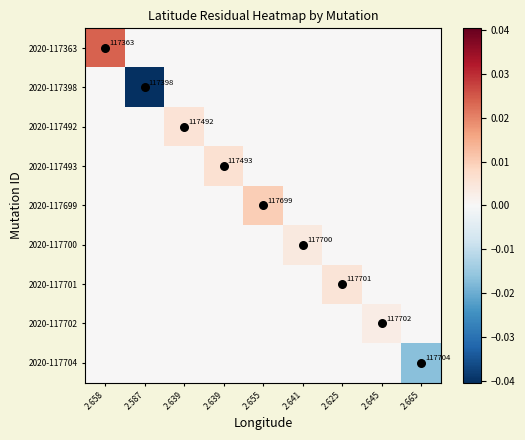

Rank the series by their maximum value, from highest to lowest.

2020-117363, 2020-117699, 2020-117493, 2020-117492, 2020-117701, 2020-117700, 2020-117702, 2020-117398, 2020-117704